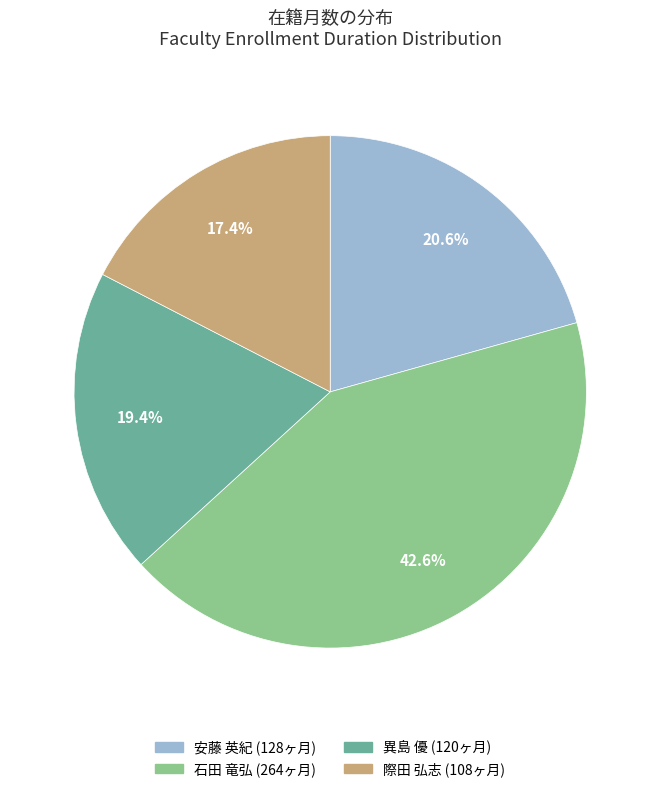

To the nearest percent, what is the difference between the 際田 弘志 and 安藤 英紀 slice percentages?

3%